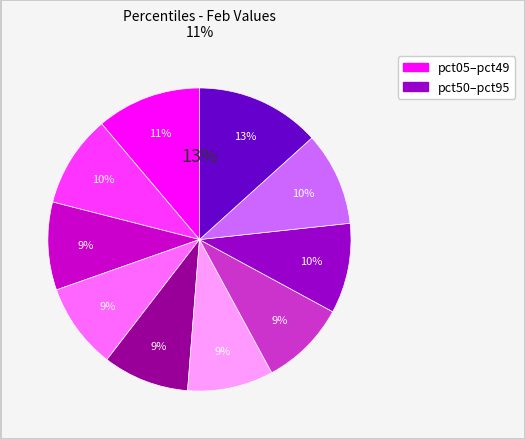

What portion of the pie excludes pct35?

90.8%